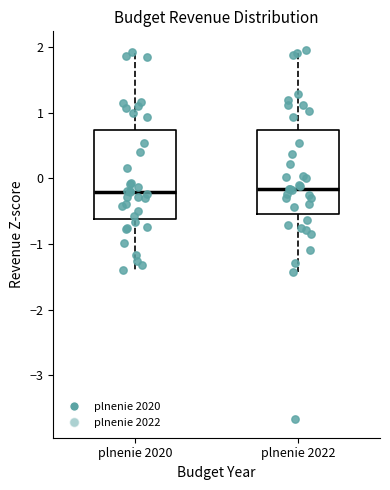

Reading left to right, transcribe this box plot: for each box, give where its median line is, the range the box spans, and where its two whiskers end, as read against the y-axis. The values are not printed on the chart, so give them approximately, as read against the axis.

plnenie 2020: median -0.2, box -0.6 to 0.7, whiskers -1.4 to 1.9
plnenie 2022: median -0.2, box -0.5 to 0.7, whiskers -1.4 to 2.0